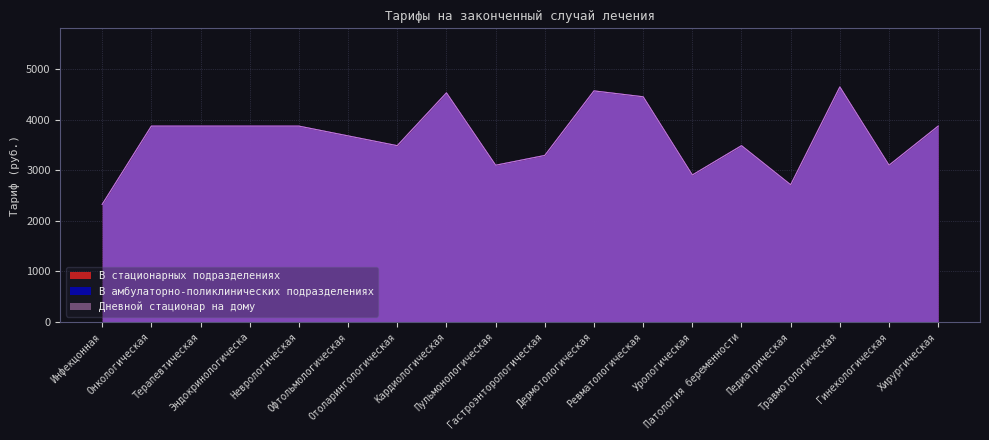

At which label does В стационарных подразделениях reach its peak?

Травмотологическая